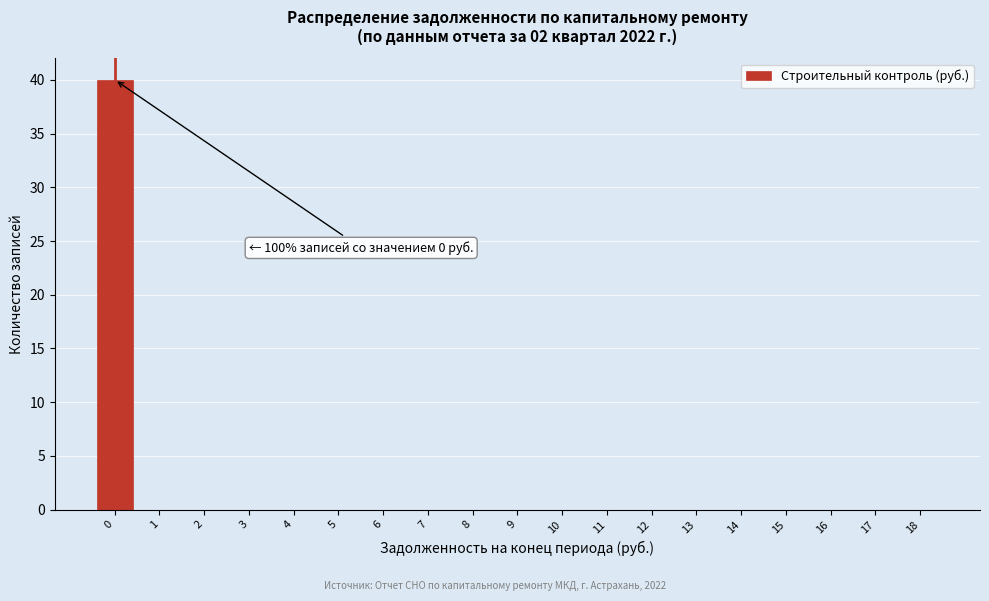

Reading left to right, extract all data points from this chart.

0=40	1=0	2=0	3=0	4=0	5=0	6=0	7=0	8=0	9=0	10=0	11=0	12=0	13=0	14=0	15=0	16=0	17=0	18=0